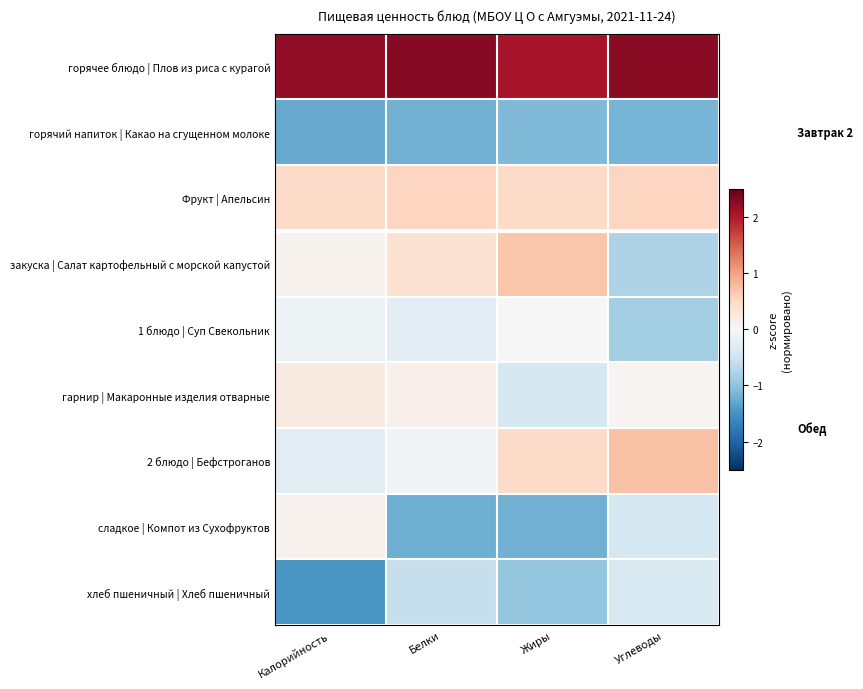

Which series has the largest total across all categories?

горячее блюдо | Плов из риса с курагой